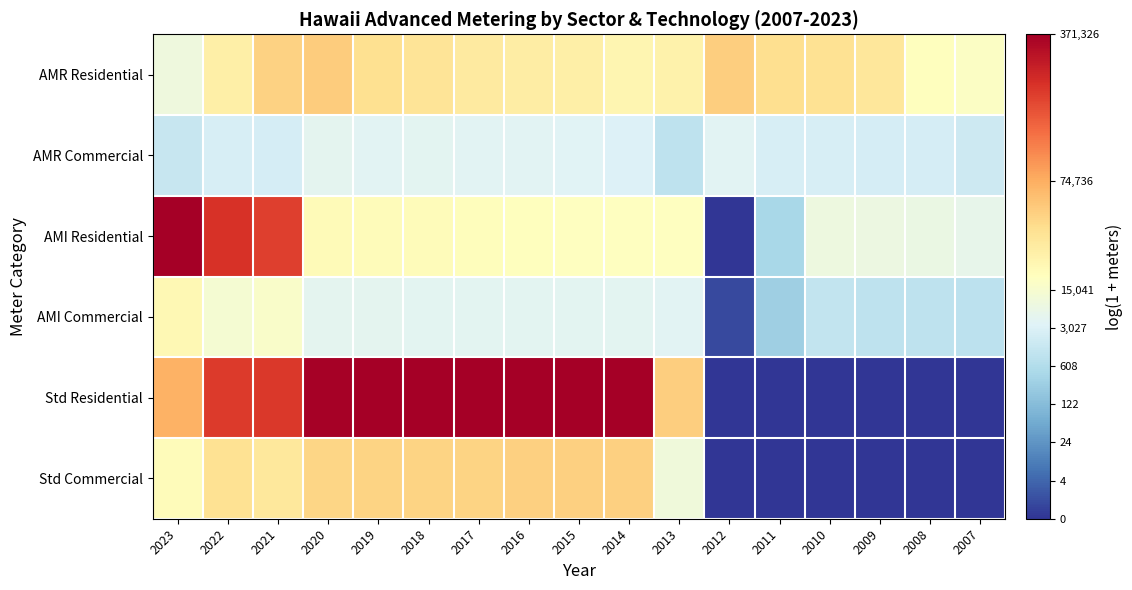

Which has a higher value, 2008 or 2011?

2011